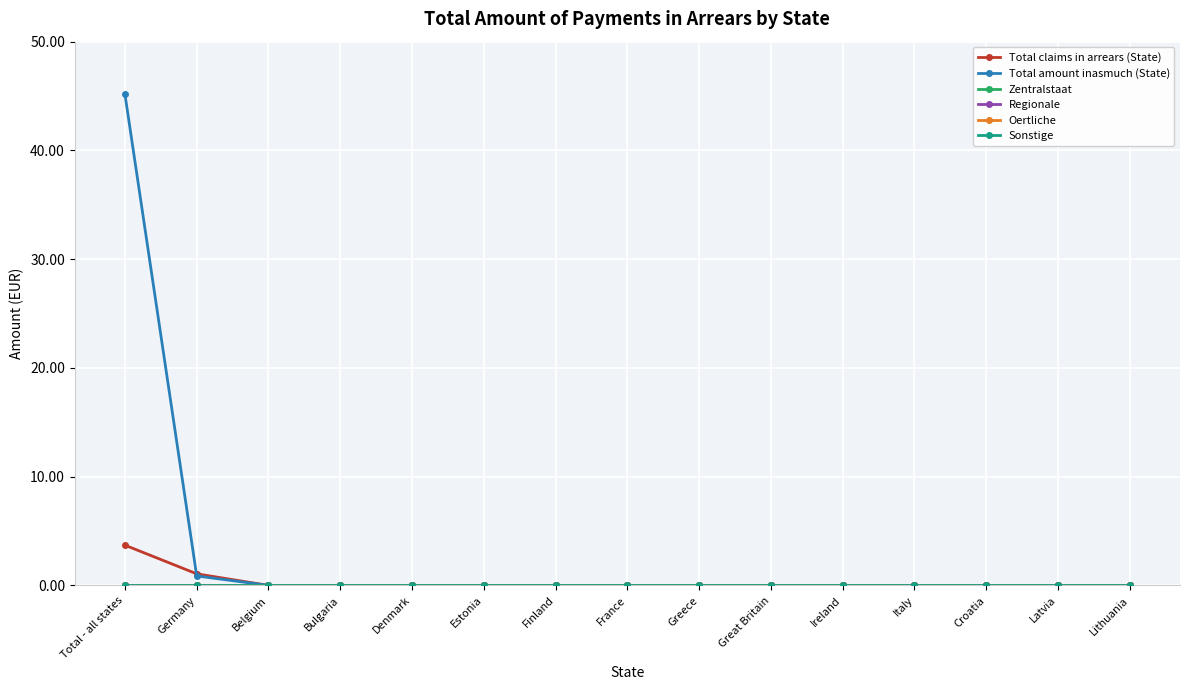

The Regionale series shows 0.0 at Belgium. True or false?

True